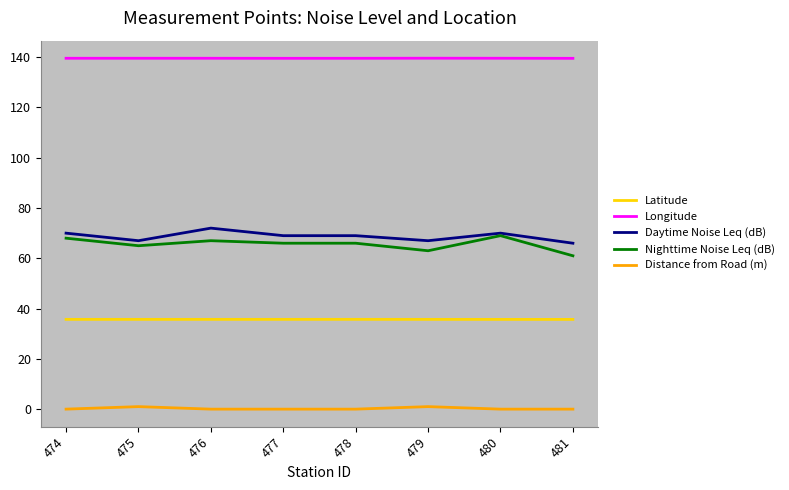

What is the minimum value for Latitude?

35.7